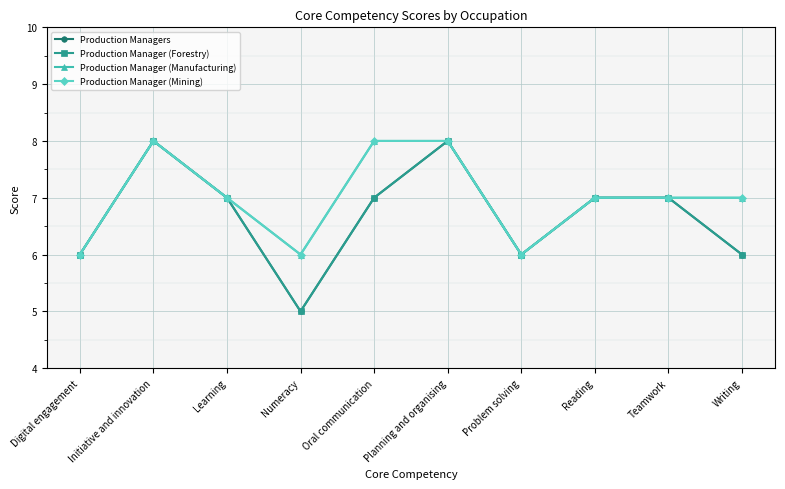

Does the chart have visible grid lines?

Yes